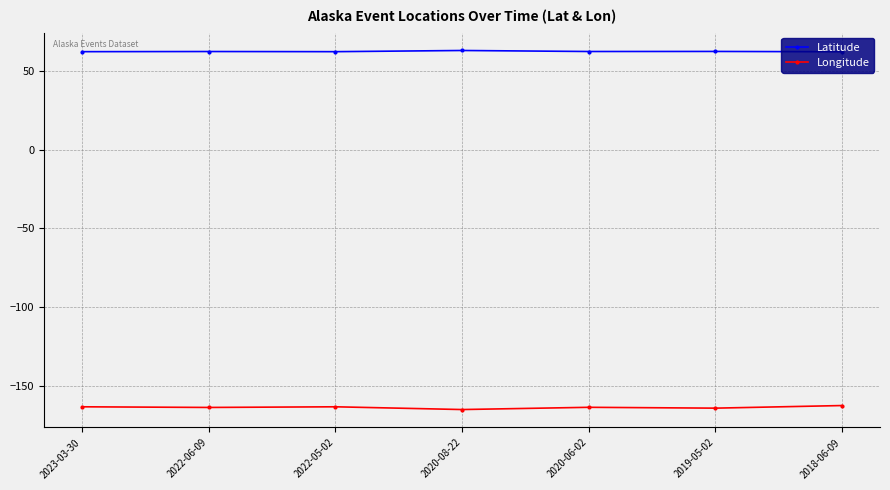

True or false: Latitude and Longitude intersect in this chart.

False